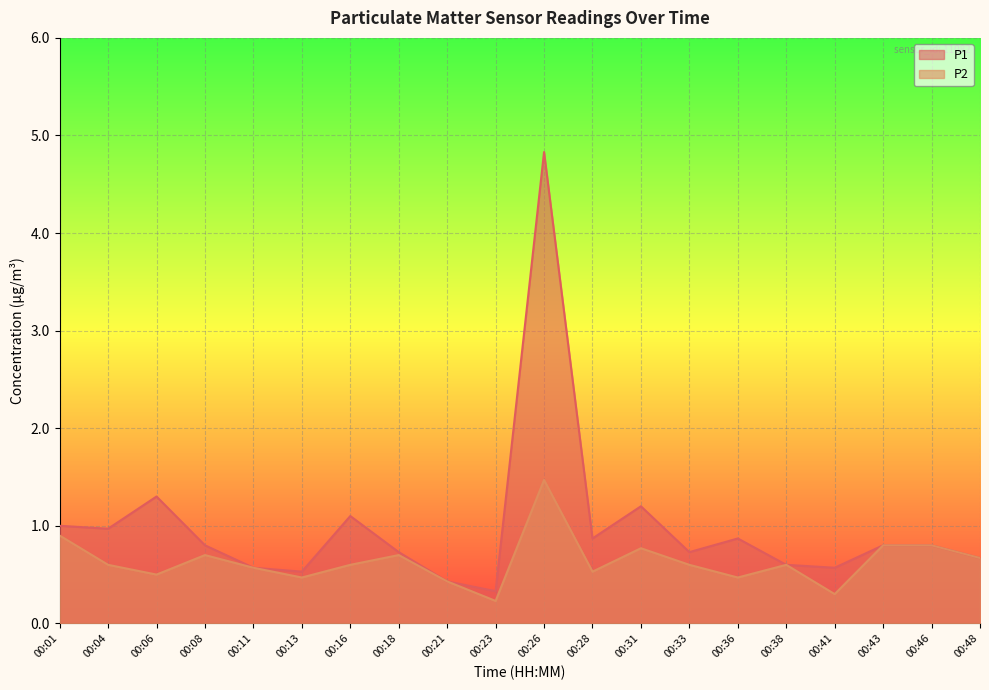

What is the value of the P2 point at the 17th from the left?

0.3